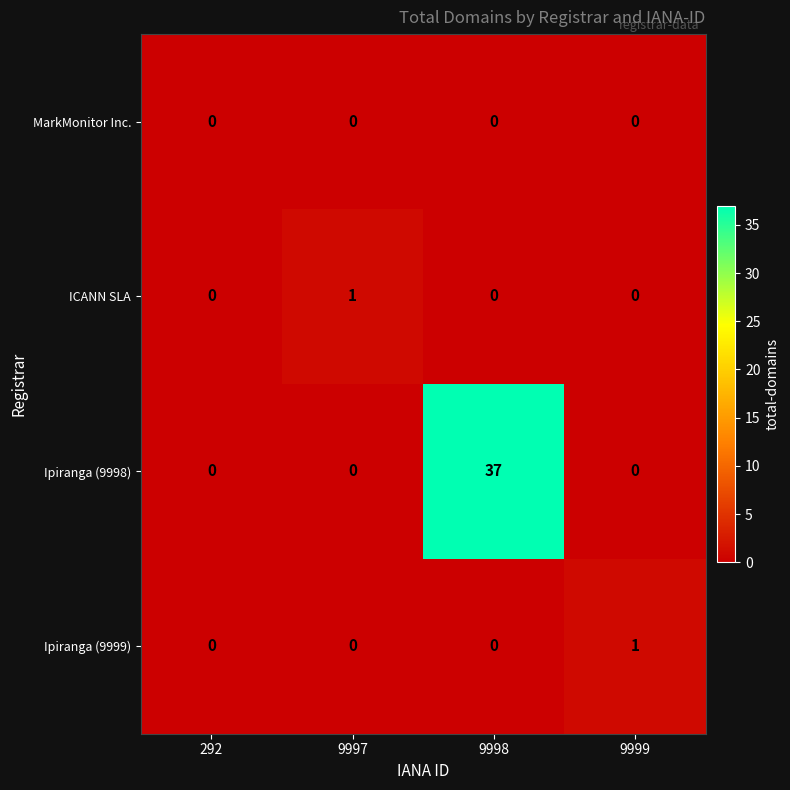

Which series has the largest total across all categories?

Ipiranga (9998)